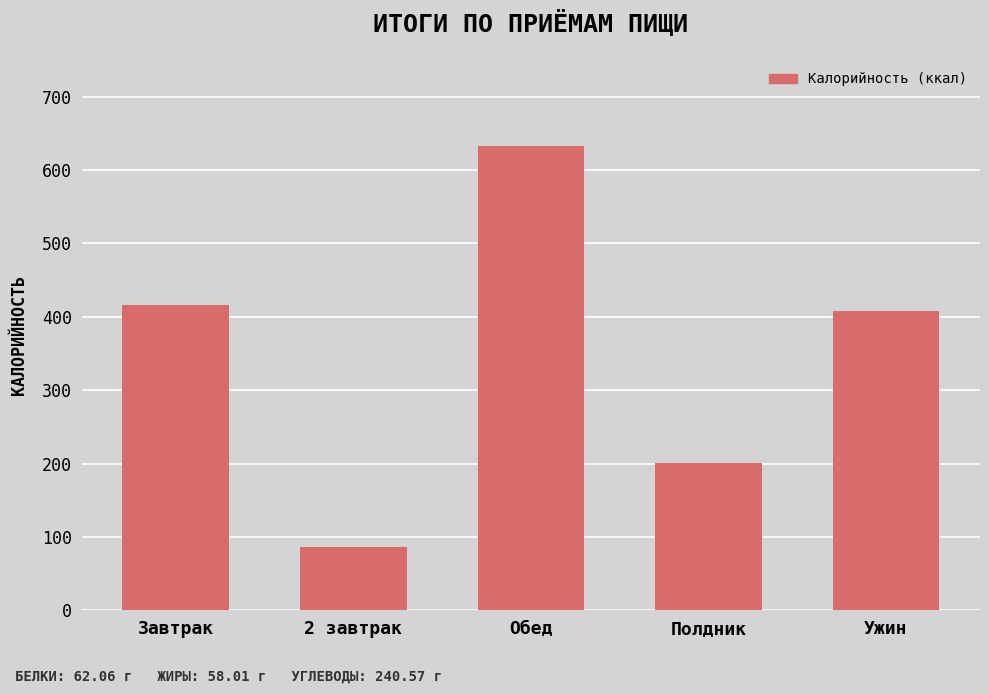

Reading left to right, list all the values displayed in this chart.

Завтрак=416	2 завтрак=86	Обед=632	Полдник=201	Ужин=408